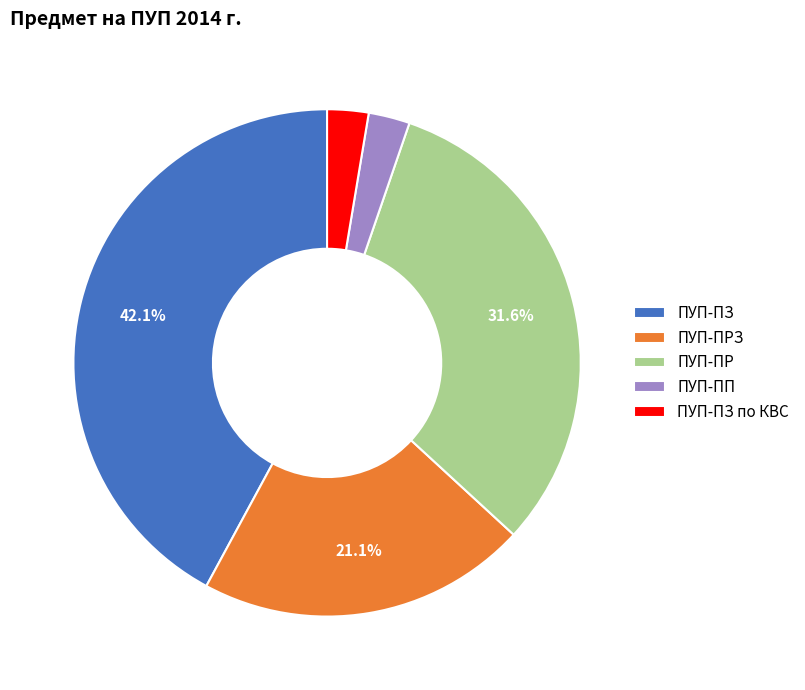

What is the largest slice in the pie chart?

ПУП-ПЗ